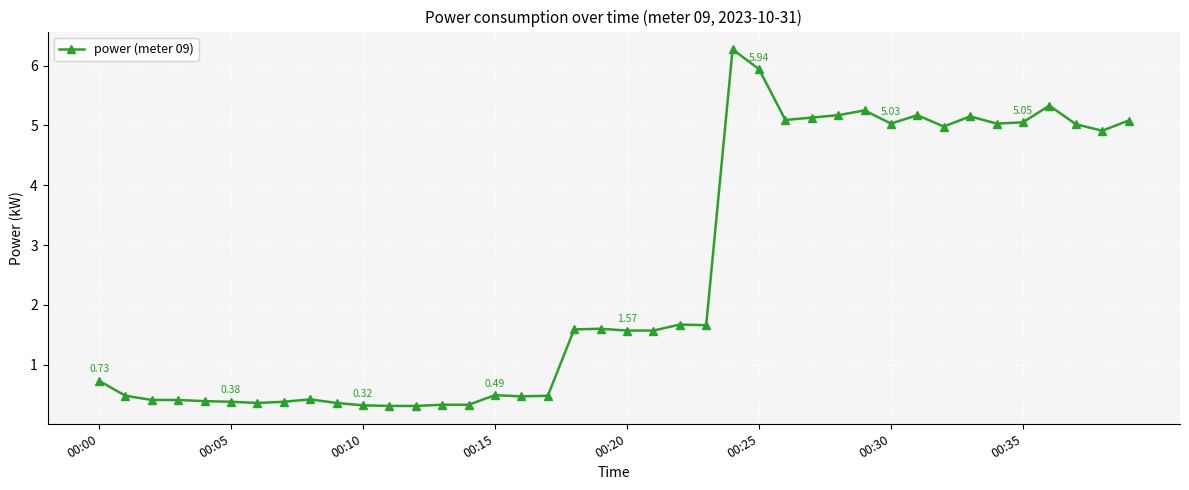

What is the sum of all values?

100.6